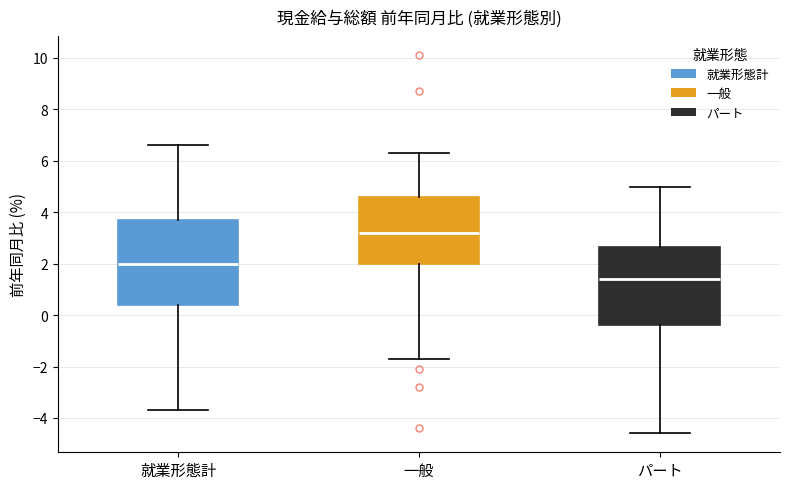

Which box is the tallest, from its lower edge to its upper edge?

就業形態計